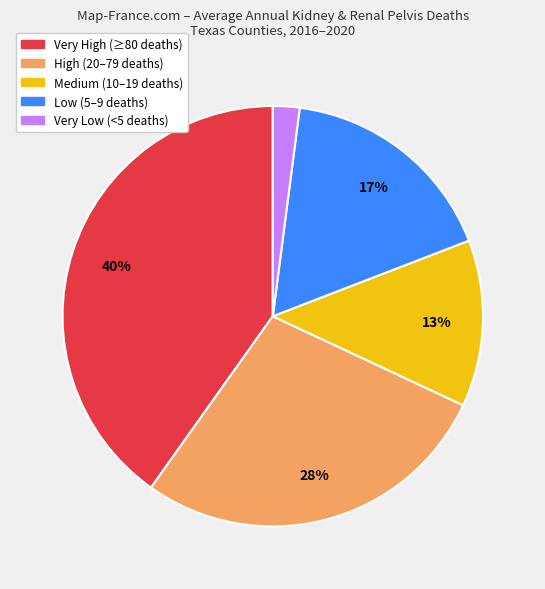

What percentage is the Very Low (<5 deaths) slice, to the nearest percent?

2%